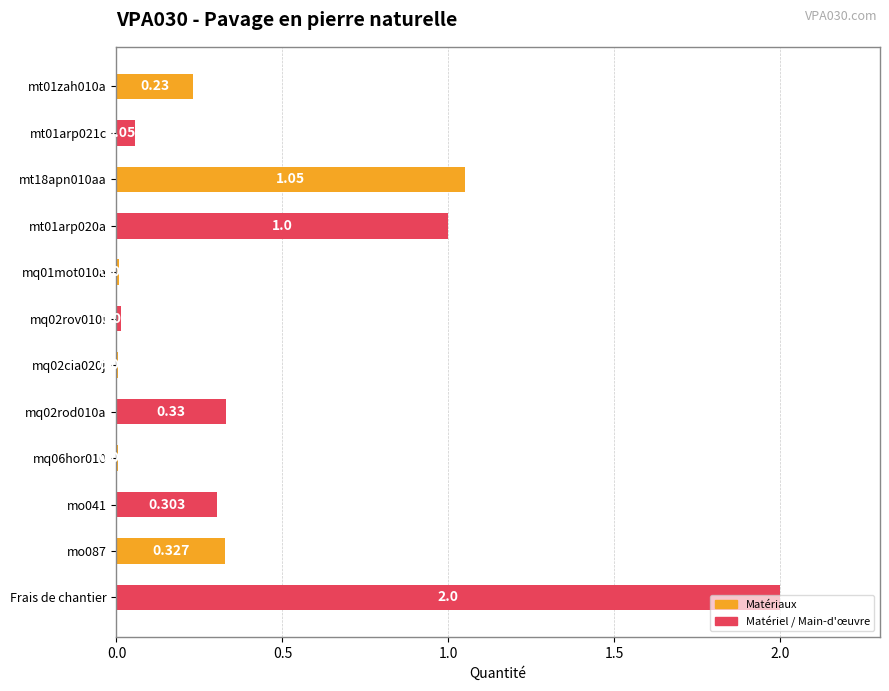

How many distinct data groups are displayed?

1